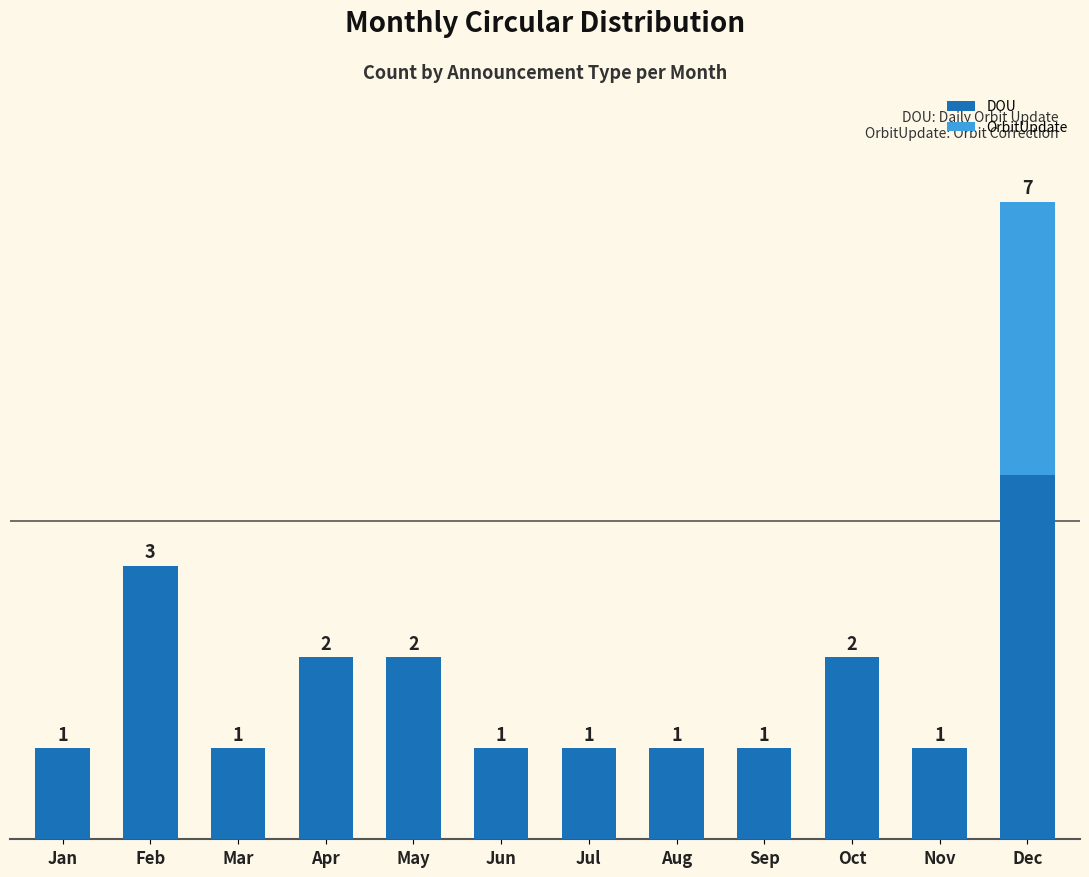

At which category is the sum across all series the highest?

Dec